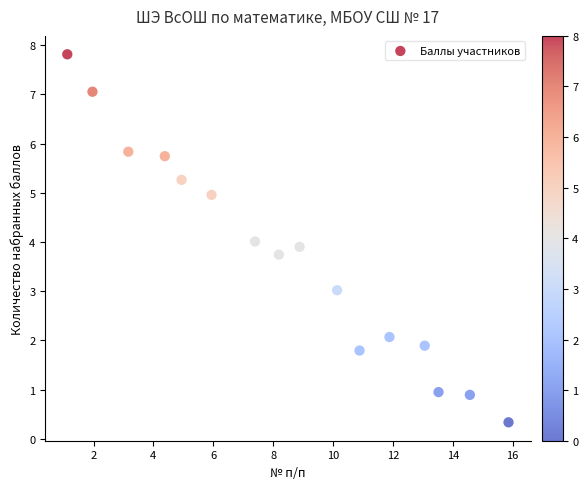

What is the range of X values (max minus min)?

14.7